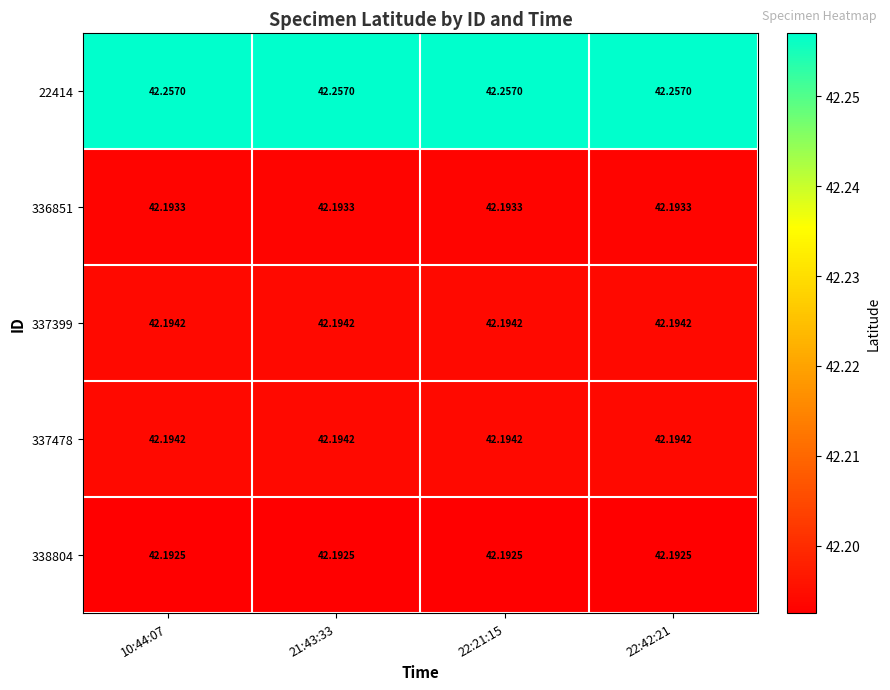

Is the value of 337478 at 22:42:21 greater than the value of 338804 at 22:21:15?

Yes